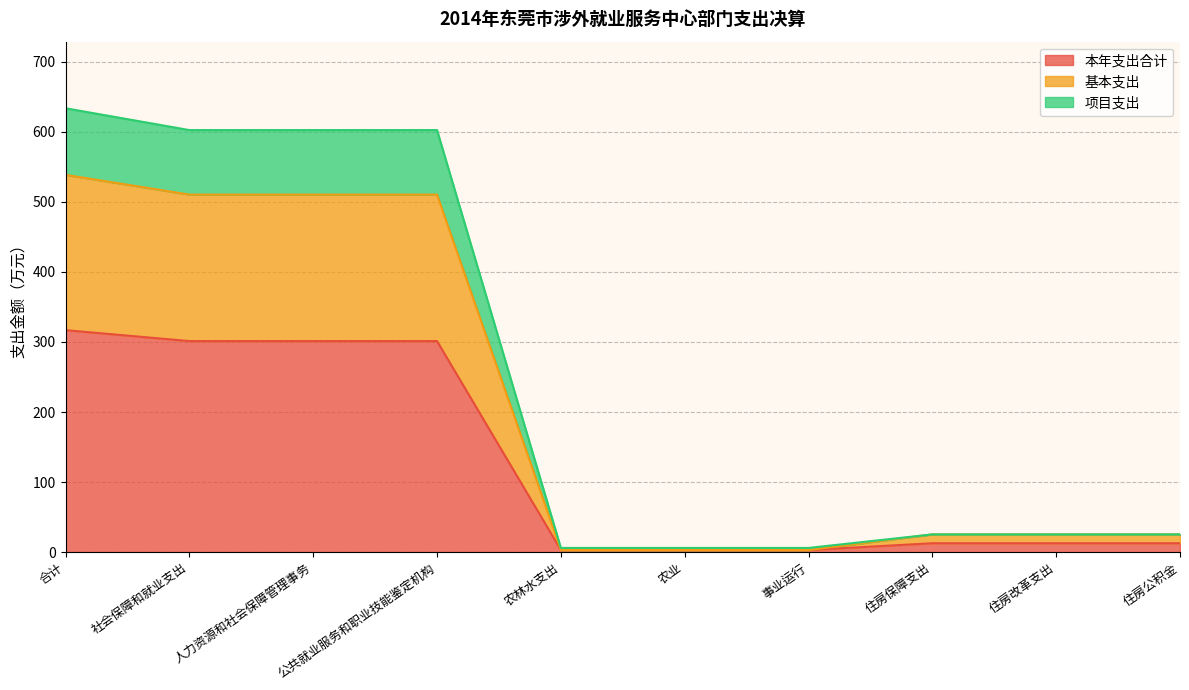

What is the minimum value shown in the chart?

3.0